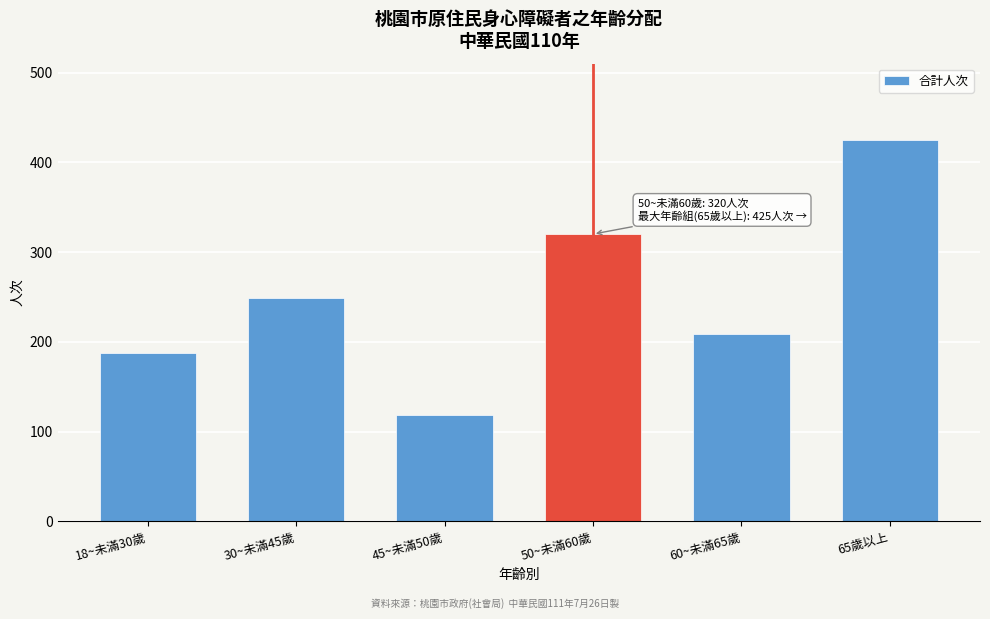

Reading right to left, list all the values displayed in this chart.

425	209	320	118	249	187